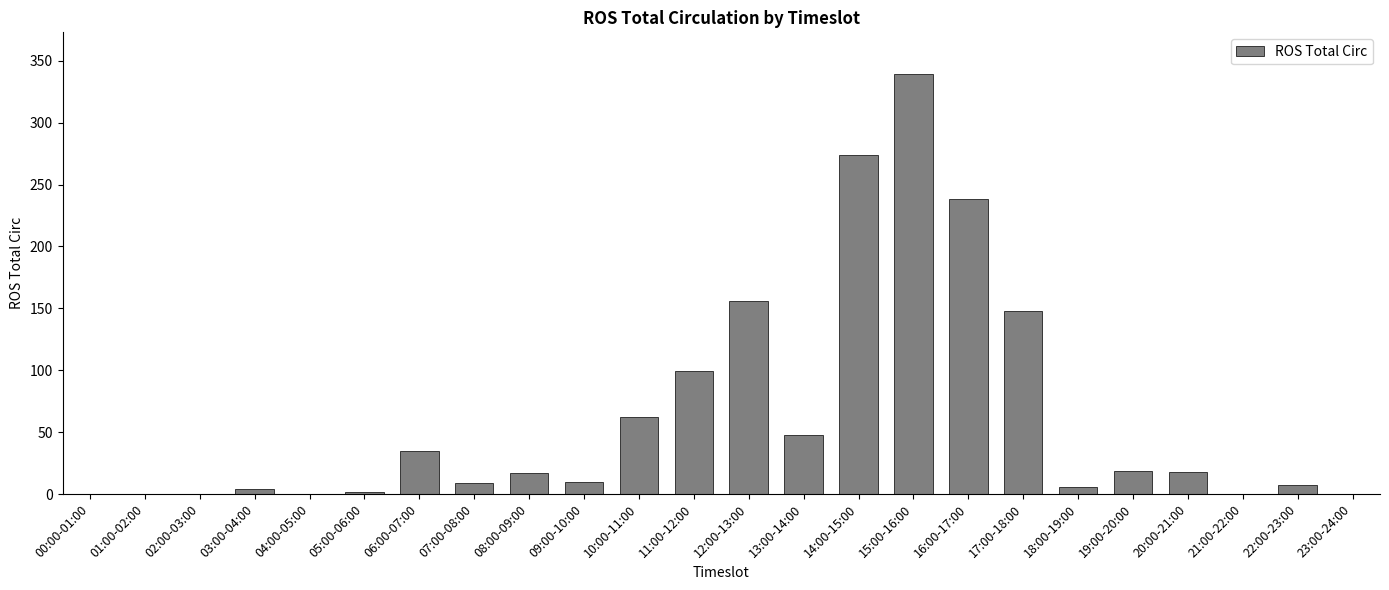

What is the maximum value shown in the chart?

339